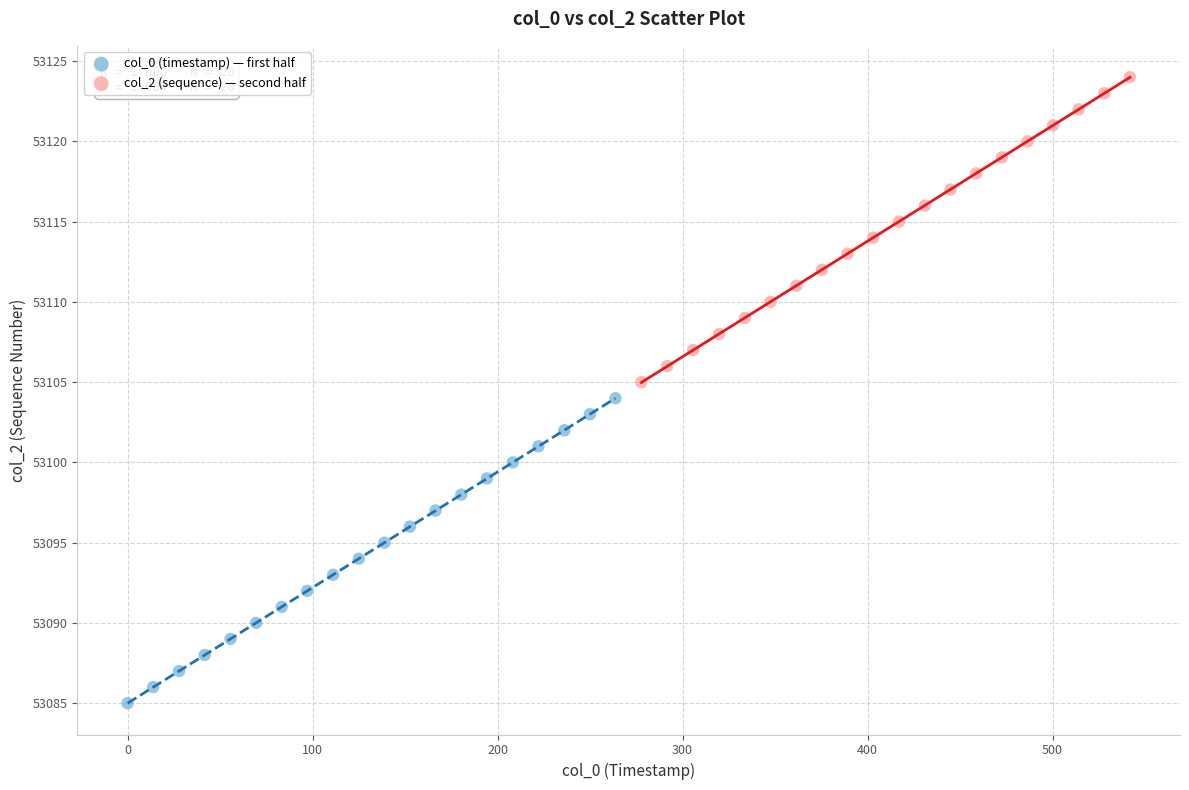

Which series reaches the maximum Y coordinate?

col_2 (sequence) — second half